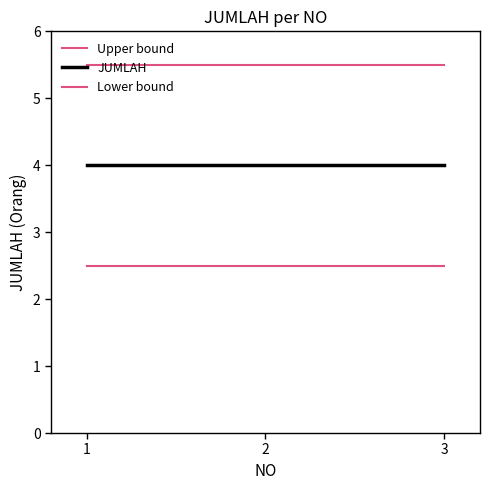

Does the chart display data point markers on the line(s)?

No